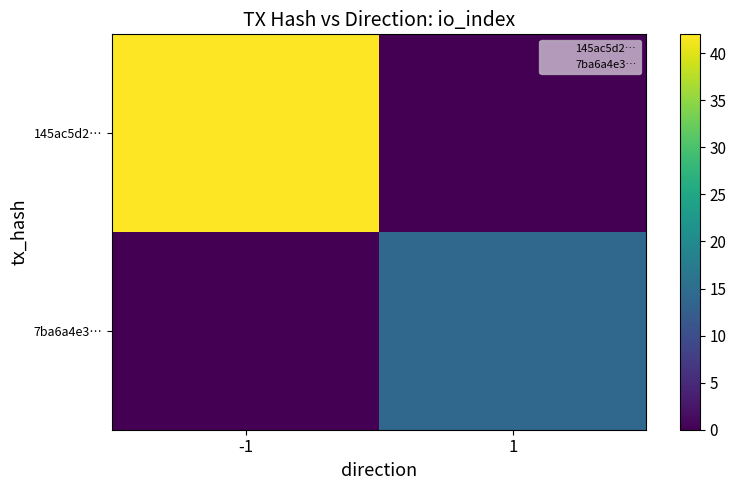

At which category is the sum across all series the highest?

-1